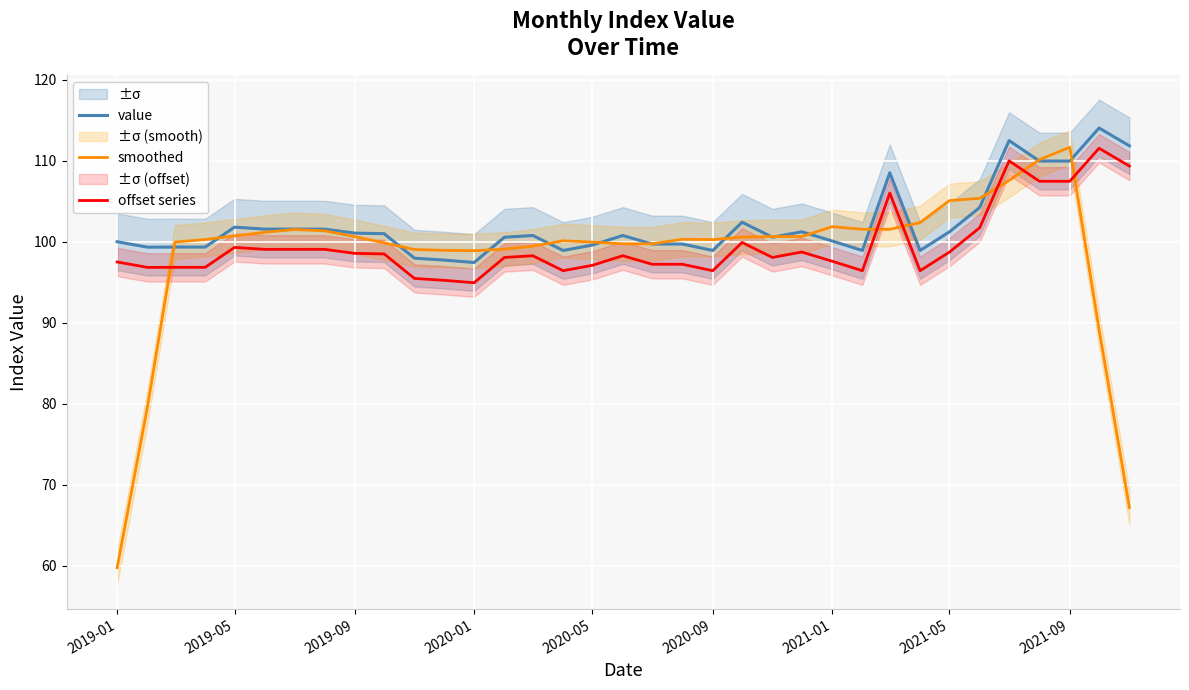

True or false: smoothed and offset series intersect in this chart.

True